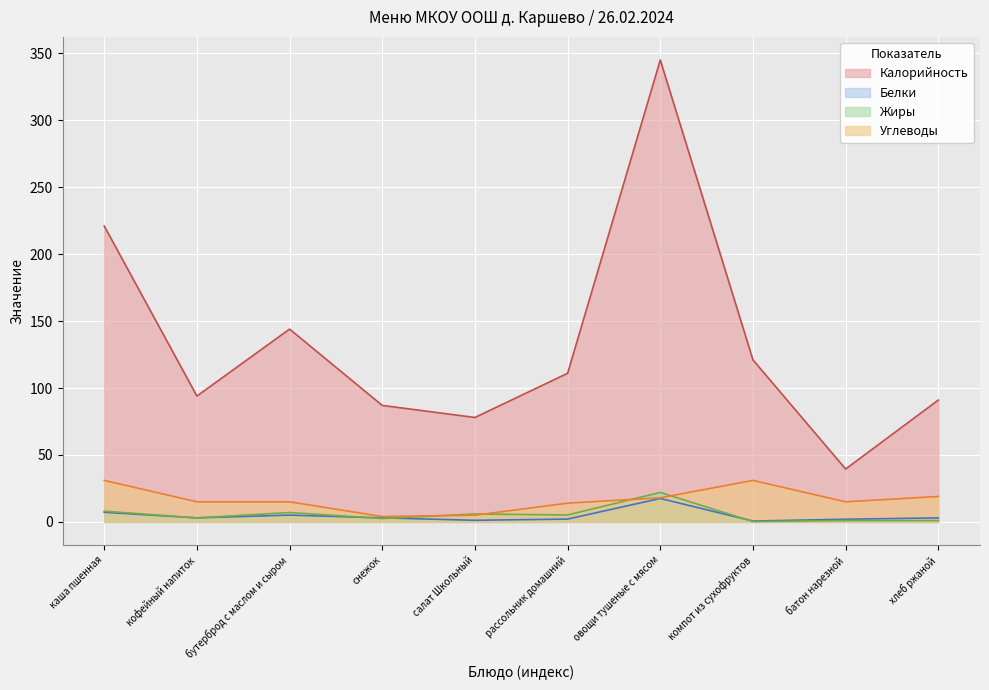

How many lines are shown in the chart?

4